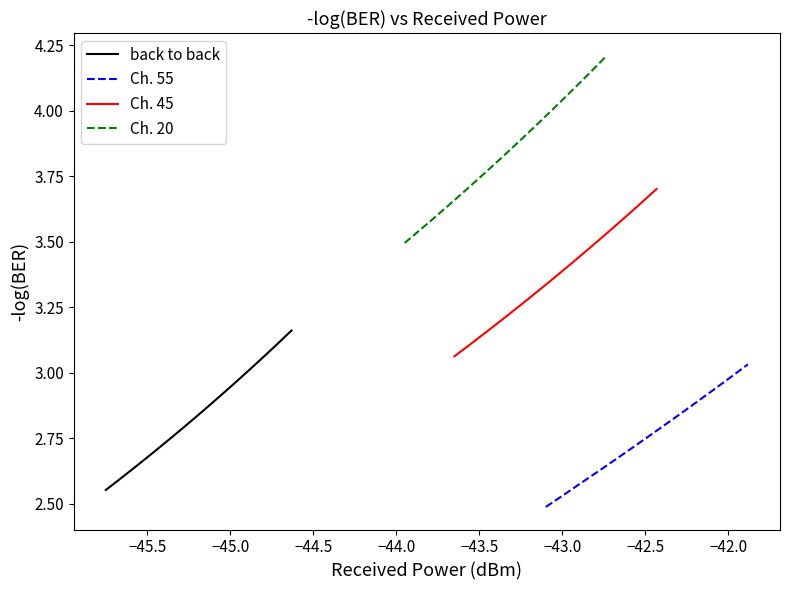

True or false: Ch. 45 and back to back cross at least once.

False